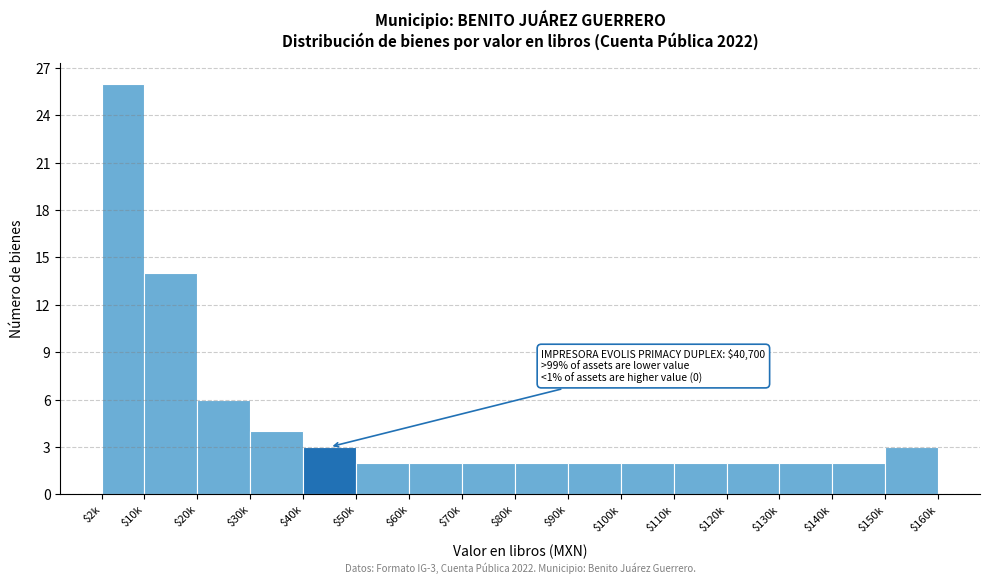

Reading left to right, list all the values displayed in this chart.

26	14	6	4	3	2	2	2	2	2	2	2	2	2	2	3